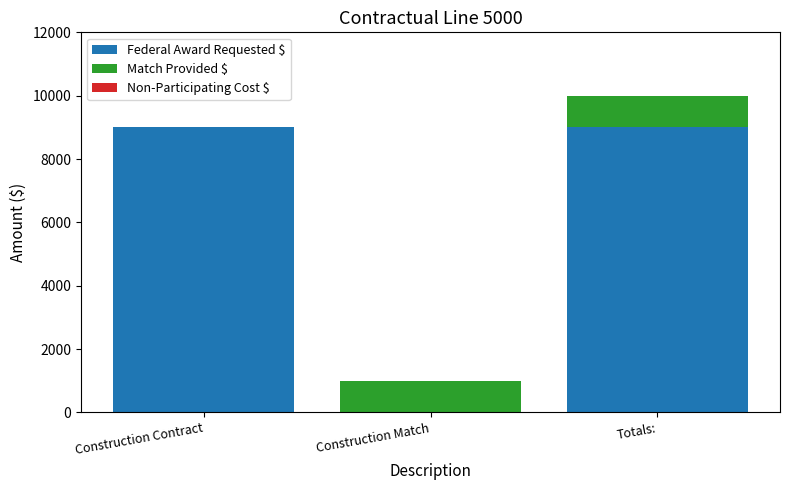

Reading left to right, list the values for the Federal Award Requested $ series.

Construction Contract=9000	Construction Match=0	Totals:=9000